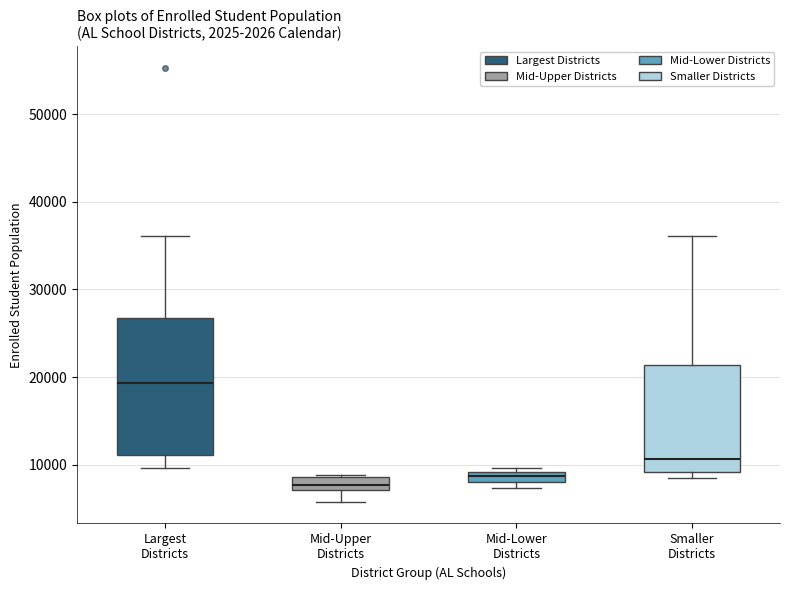

Where is the upper edge of the box for Mid-Lower Districts on the y-axis? The values are not printed on the chart, so give them approximately, as read against the axis.

9000